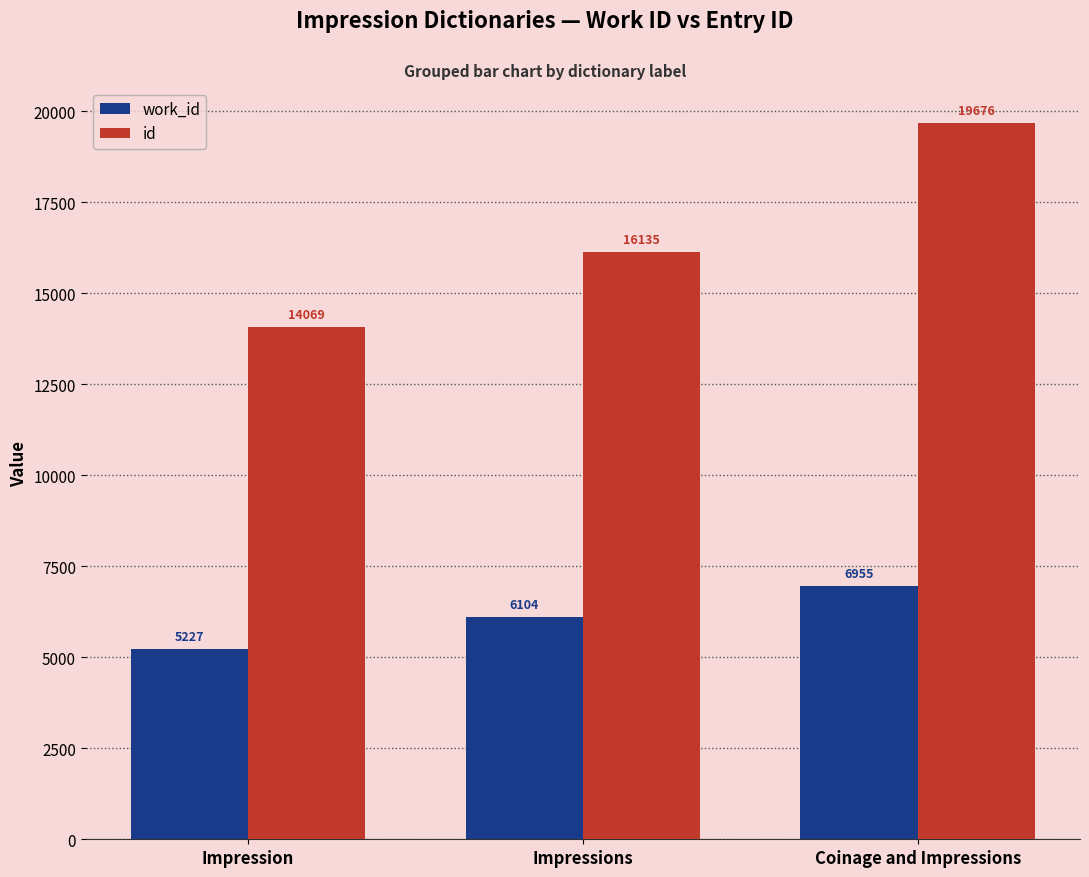

At which label is work_id closest to 6091?

Impressions